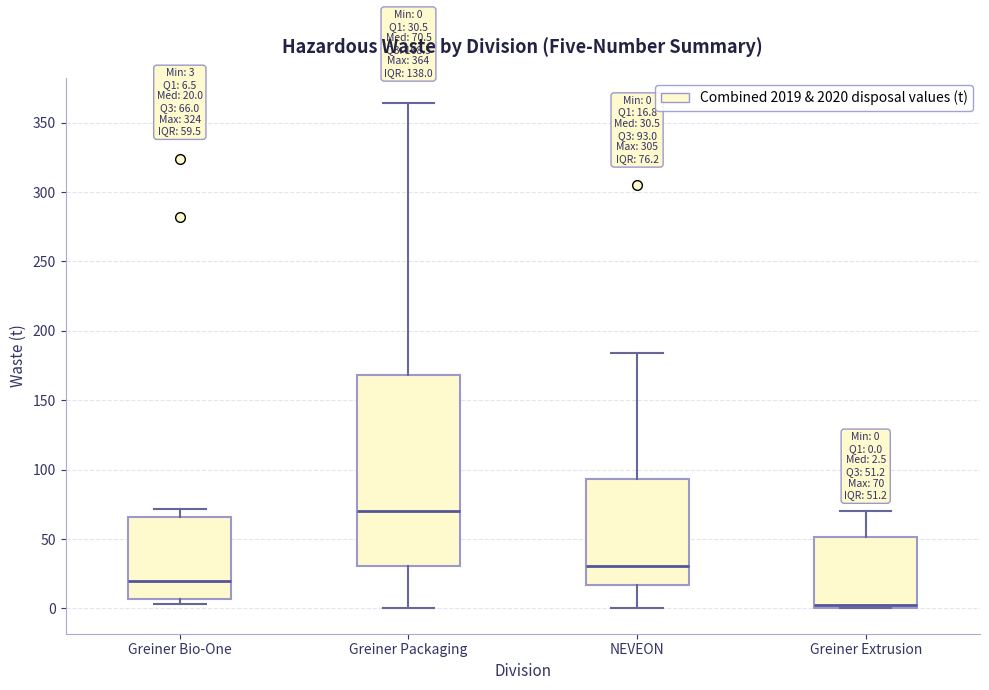

Comparing the boxes themselves (not the whiskers), which one is the tallest?

Greiner Packaging